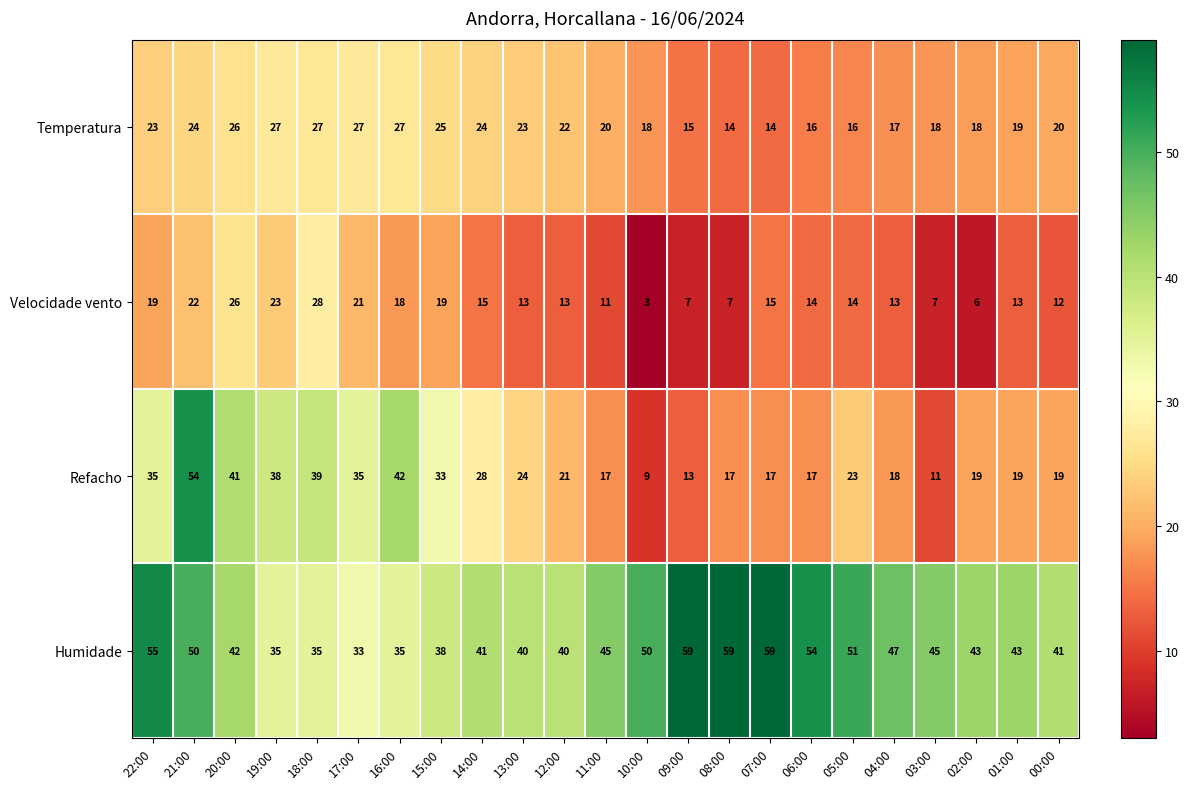

What is the approximate value of Temperatura at 17:00, to the nearest 5?

25